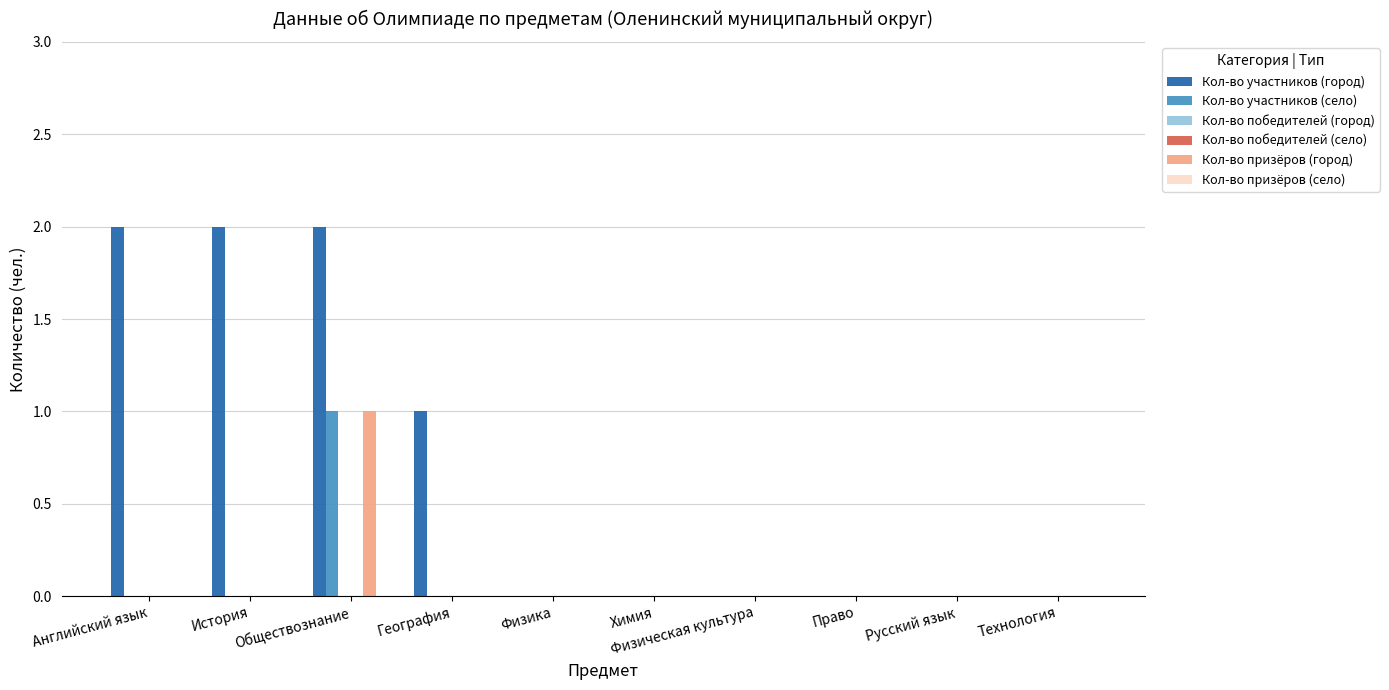

What is the maximum value for Кол-во призёров (город)?

1